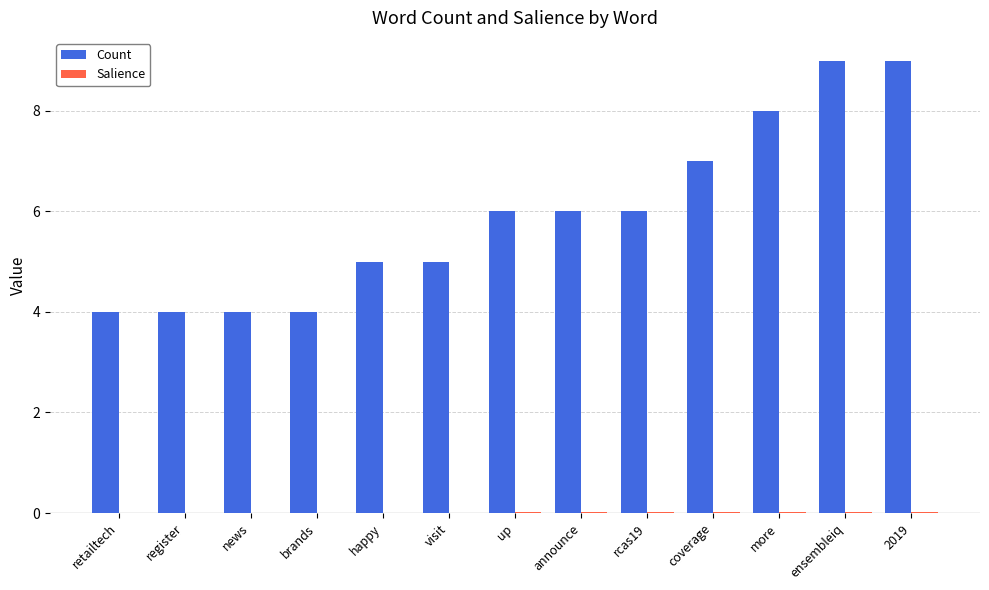

Which series changed the most between retailtech and rcas19?

Count